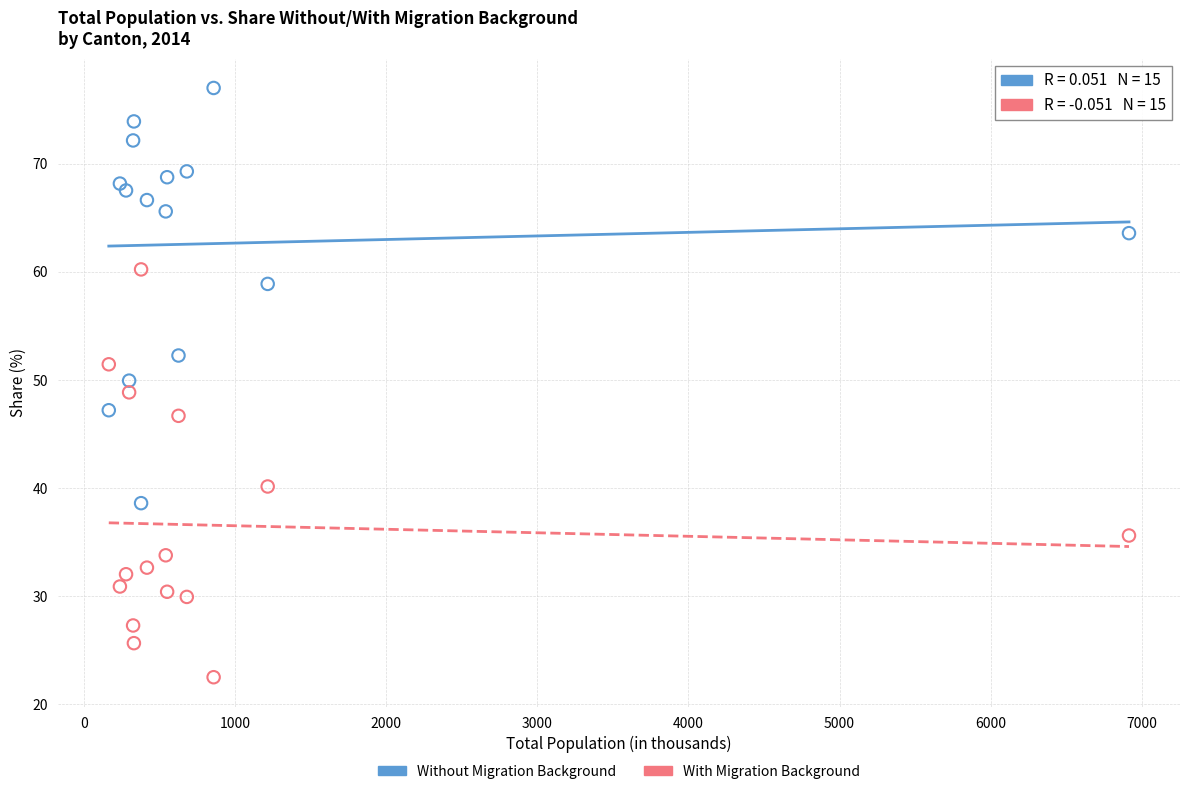

In the With Migration Background series, what Y value is closest to 41?

40.1